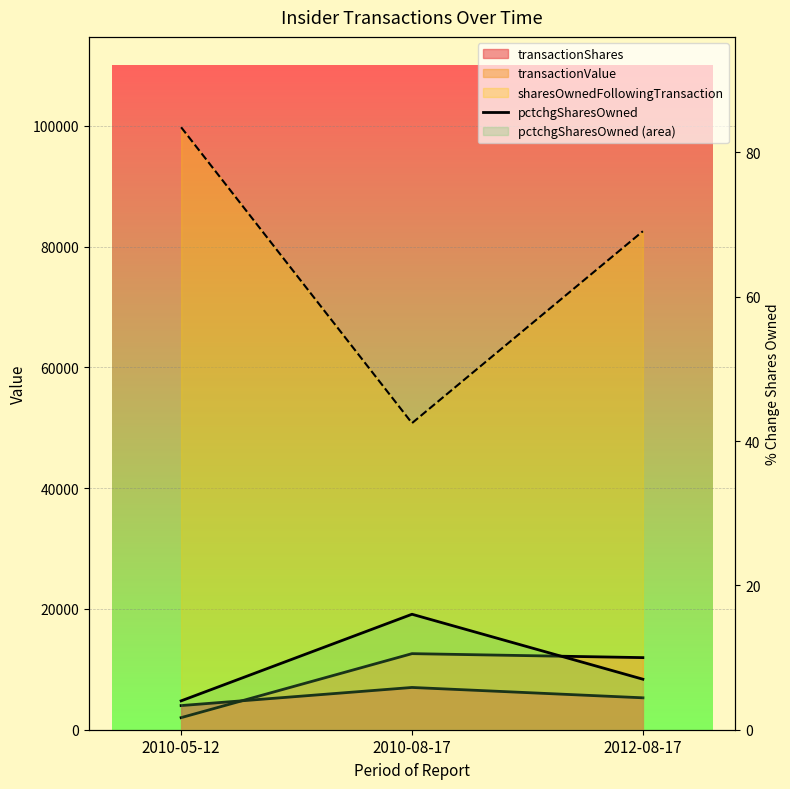

Where is the data nearest to the value 10?

2012-08-17